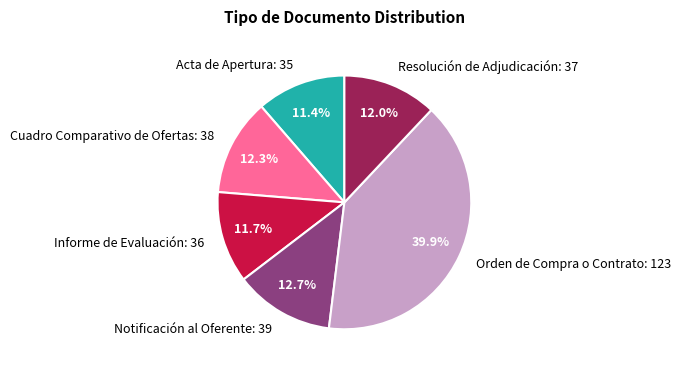

What percentage is the Informe de Evaluación: 36 slice, to the nearest percent?

12%